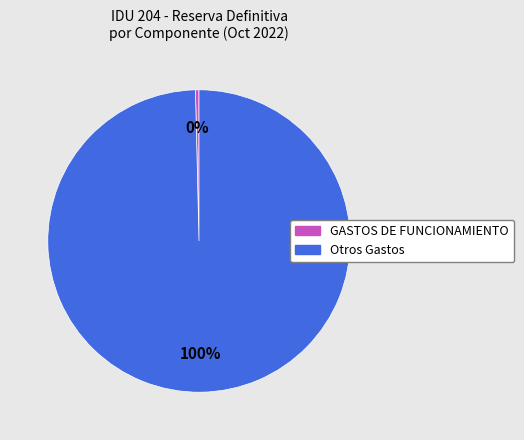

What is the majority slice?

Otros Gastos